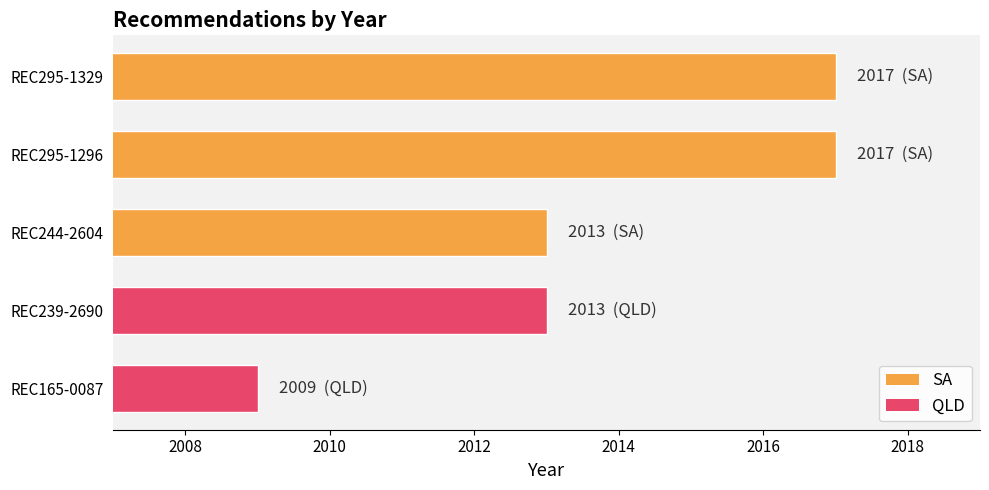

Which label corresponds to the smallest value in the chart?

REC165-0087